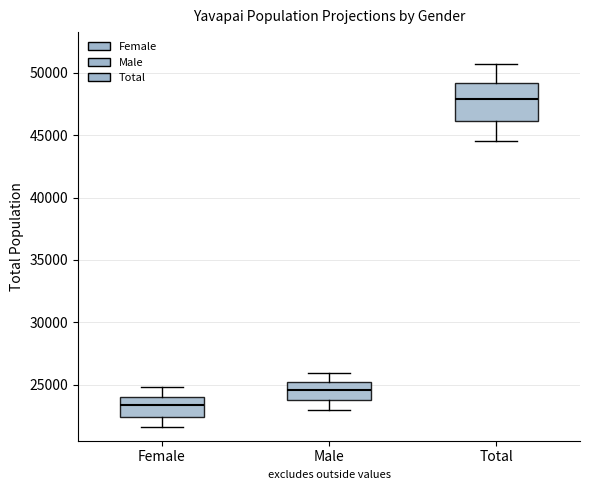

Reading left to right, read every box against the y-axis: the position of its median line, the range the box covers, and the ends of its whiskers. The values are not printed on the chart, so give them approximately, as read against the axis.

Female: median 23500, box 22500 to 24000, whiskers 21500 to 25000
Male: median 24500, box 23500 to 25000, whiskers 23000 to 26000
Total: median 48000, box 46000 to 49000, whiskers 44500 to 50500